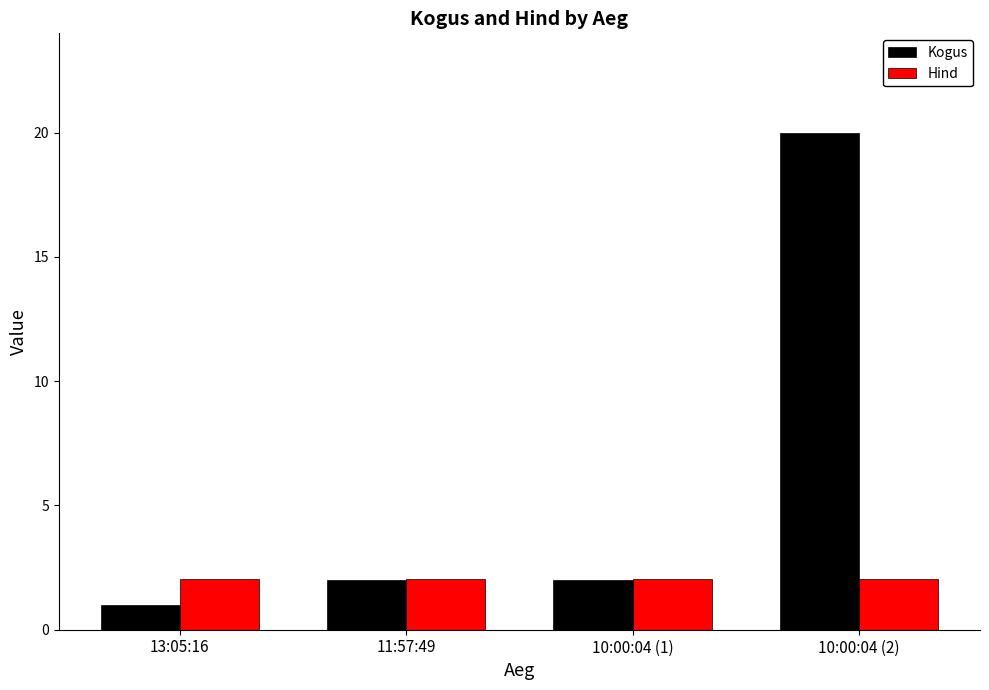

Reading right to left, what are all the values shown in this chart?

Kogus: 20.0	2.0	2.0	1.0
Hind: 2.1	2.1	2.1	2.1